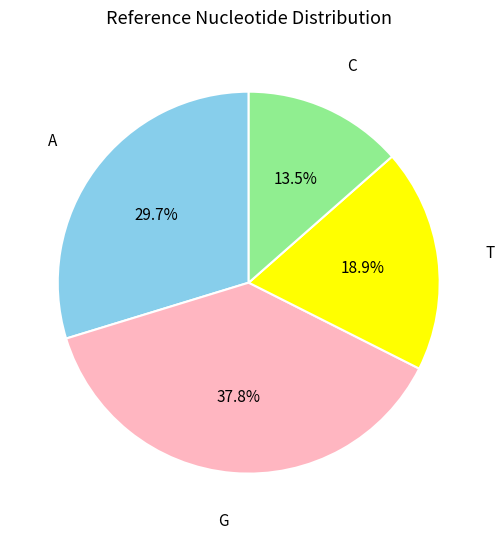

Rank the categories by value from highest to lowest.

G, A, T, C